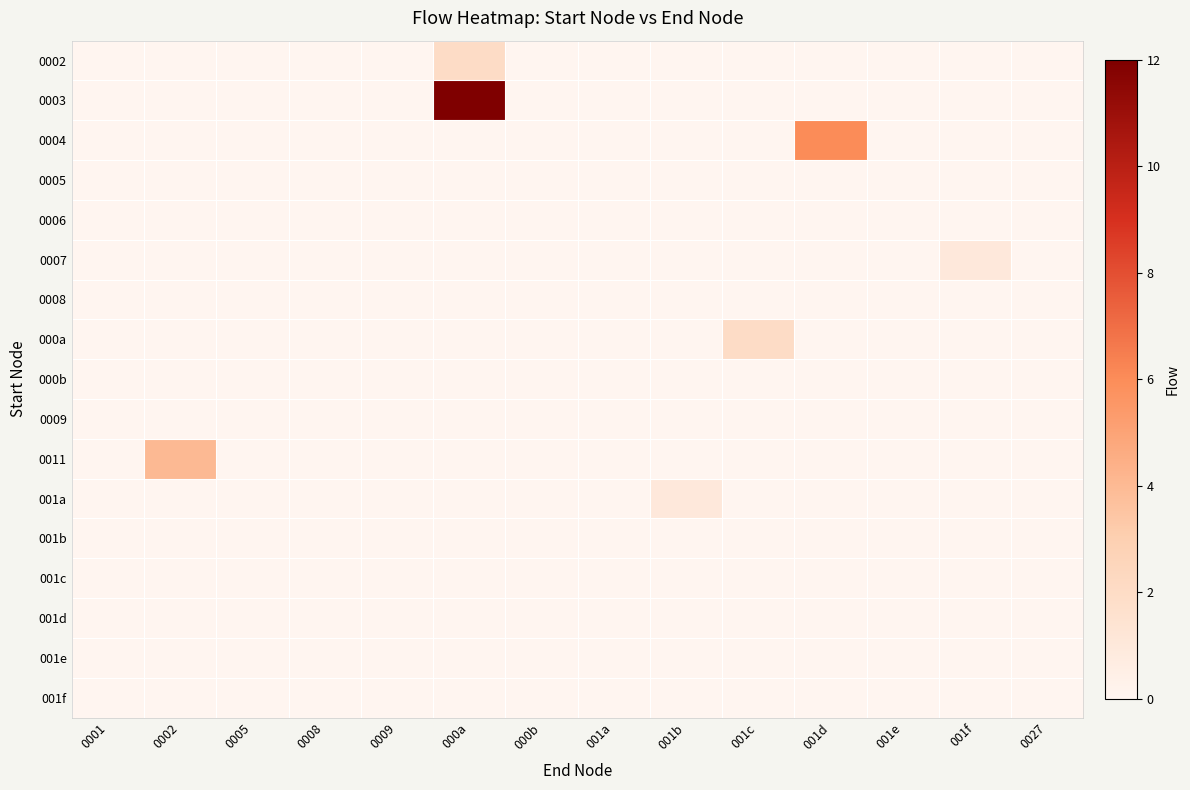

What is the greatest value displayed?

12